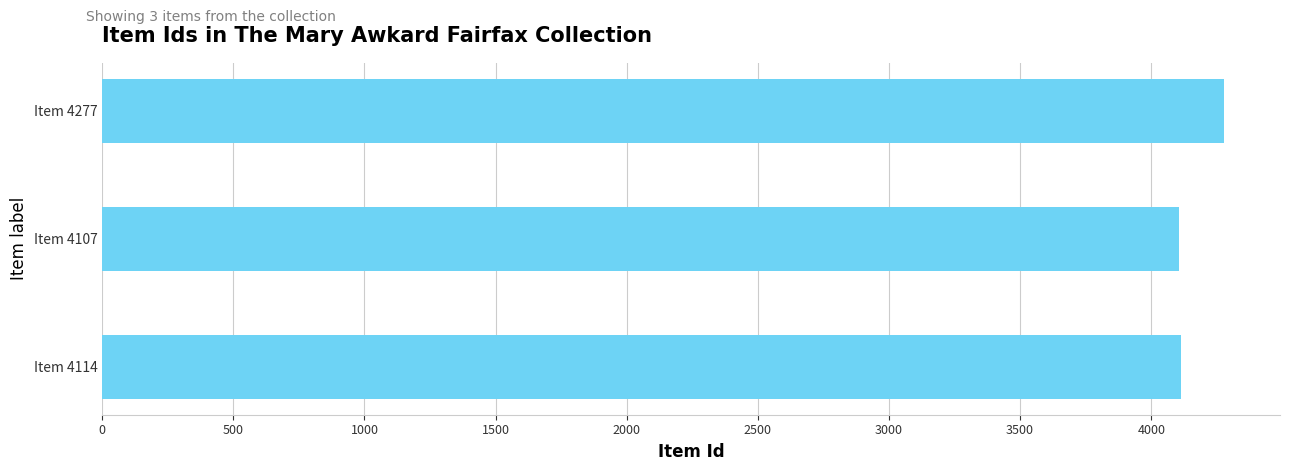

What is the label of the 3rd bar from the bottom?

Item 4277